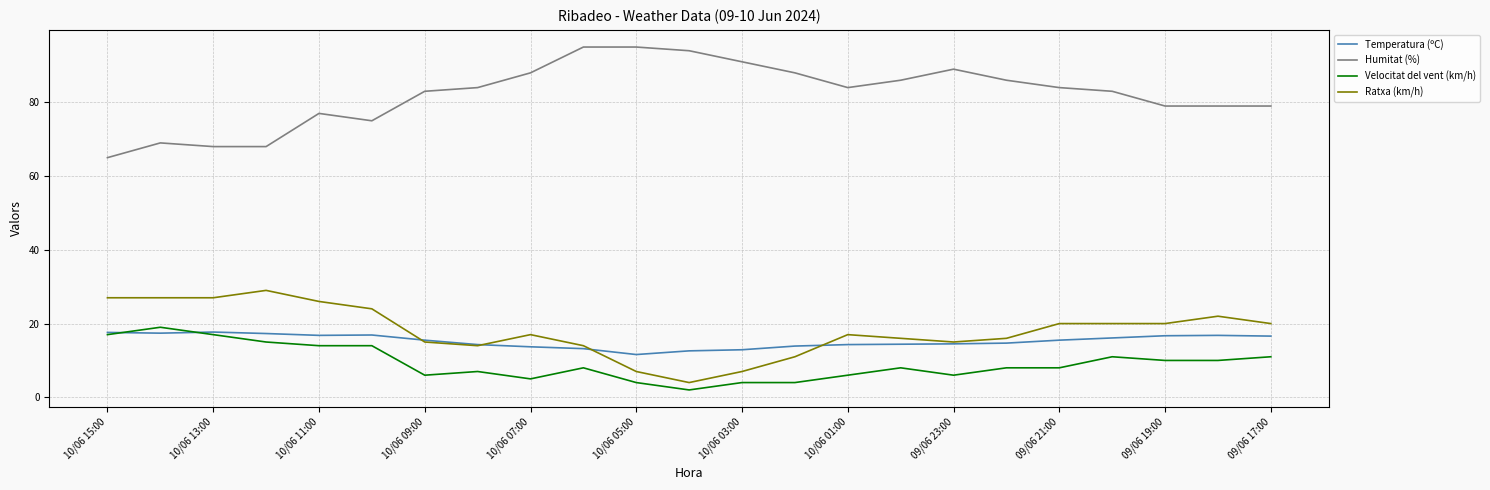

What is the minimum value for Ratxa (km/h)?

4.0